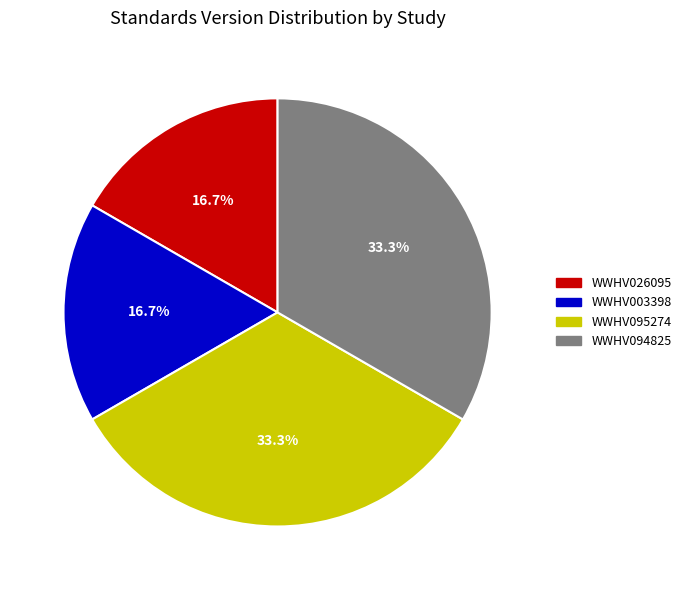

The WWHV026095 slice represents 17% of the pie. True or false?

True